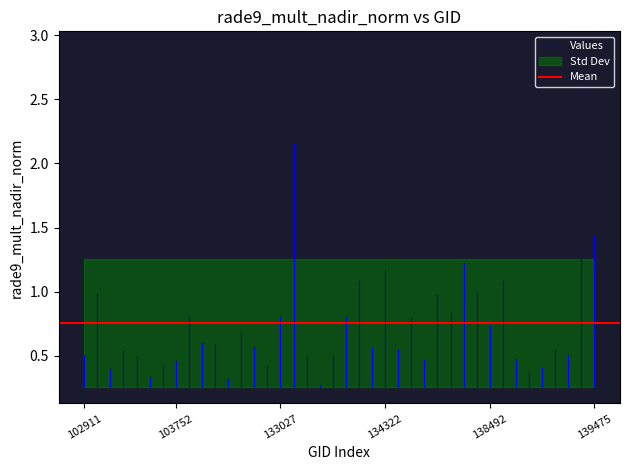

Does the chart display data point markers on the line(s)?

No